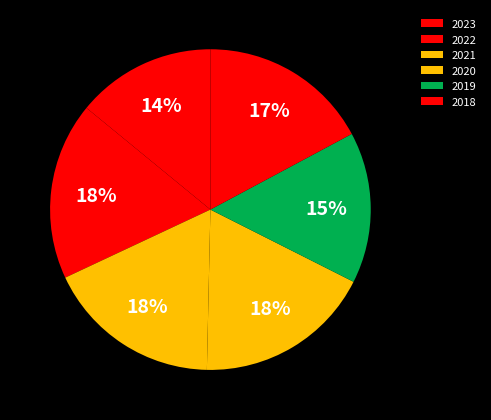

To the nearest percent, what is the difference between the 2022 and 2019 slice percentages?

3%